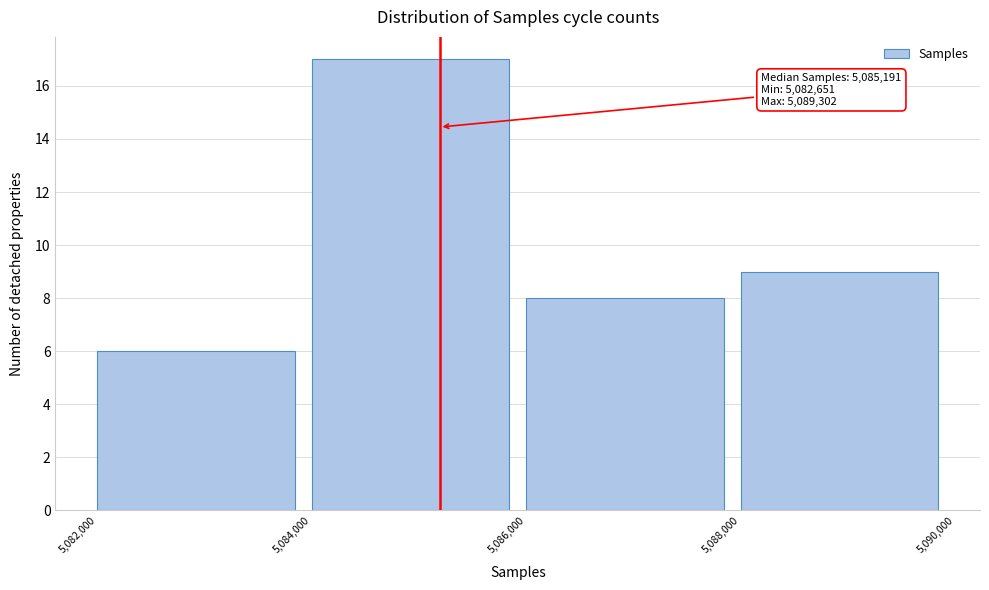

Over which range of the x-axis is the bar tallest?

5,084,000 to 5,086,000